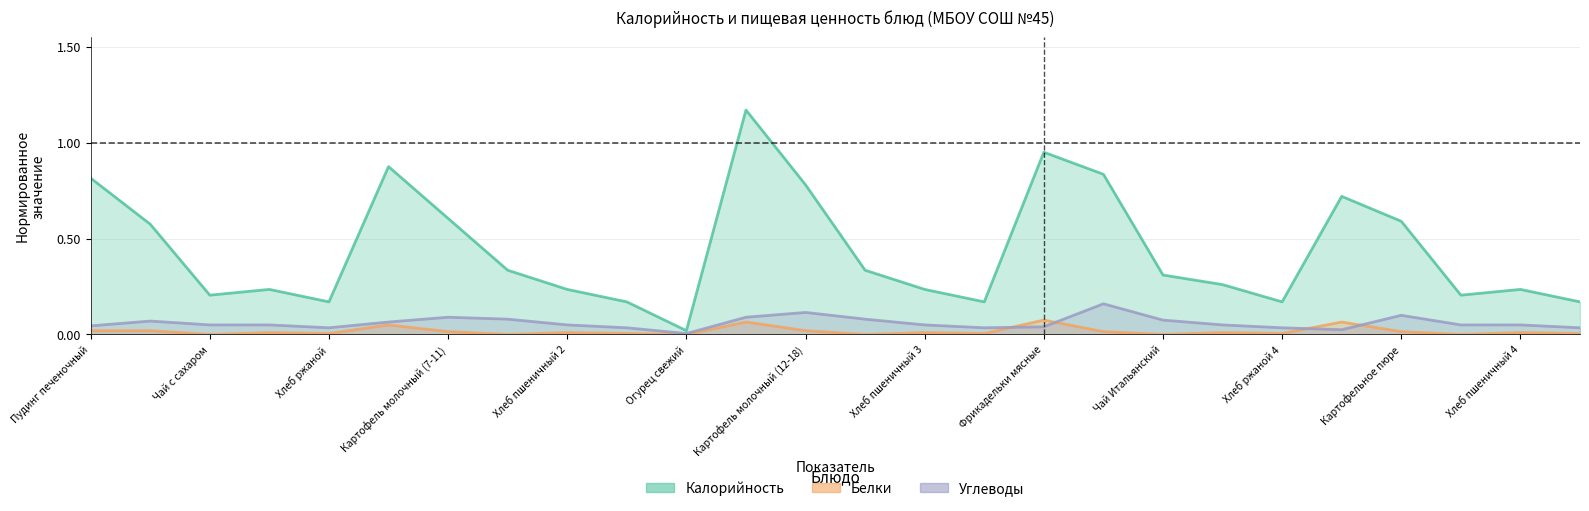

Is it true that Углеводы equals 0.0 at Батон белый?

False